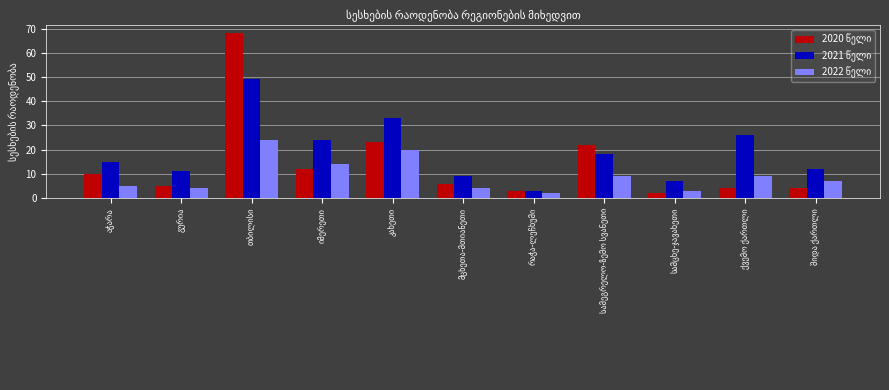

What is the maximum value shown in the chart?

68